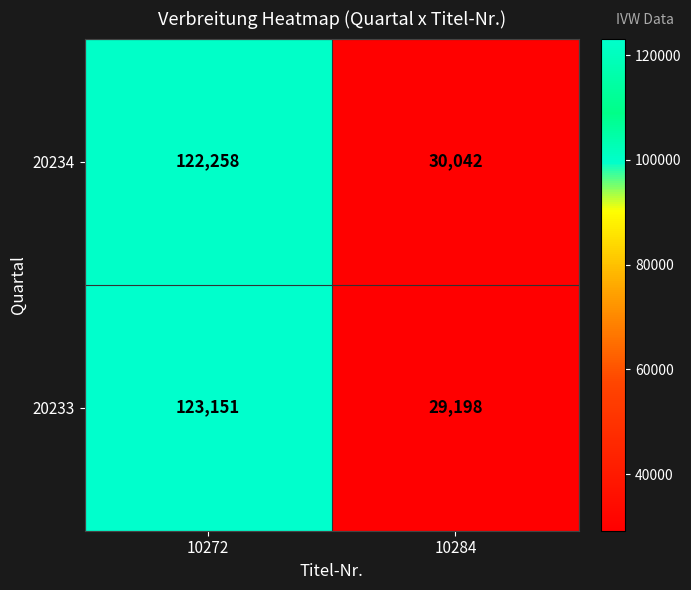

What is the spread (max minus min) of values at 10284?

844